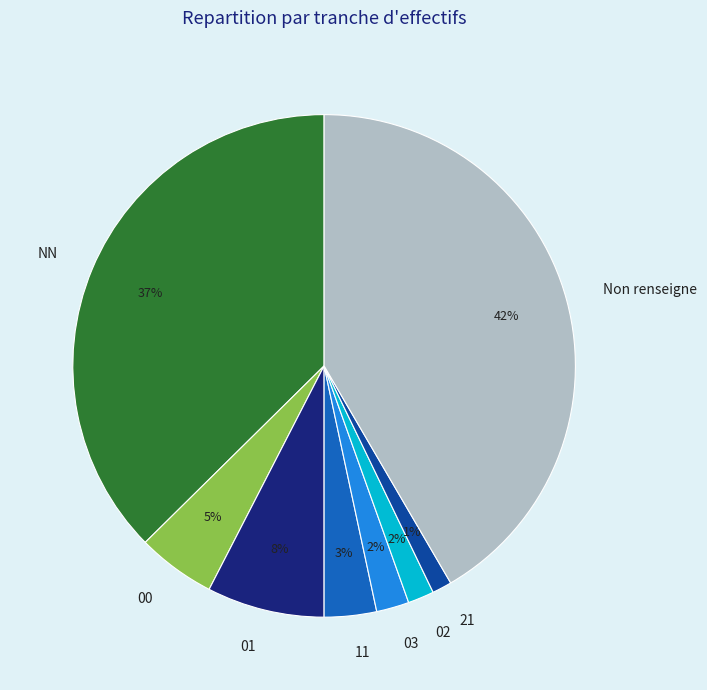

To the nearest percent, what percentage of the pie is 00?

5%